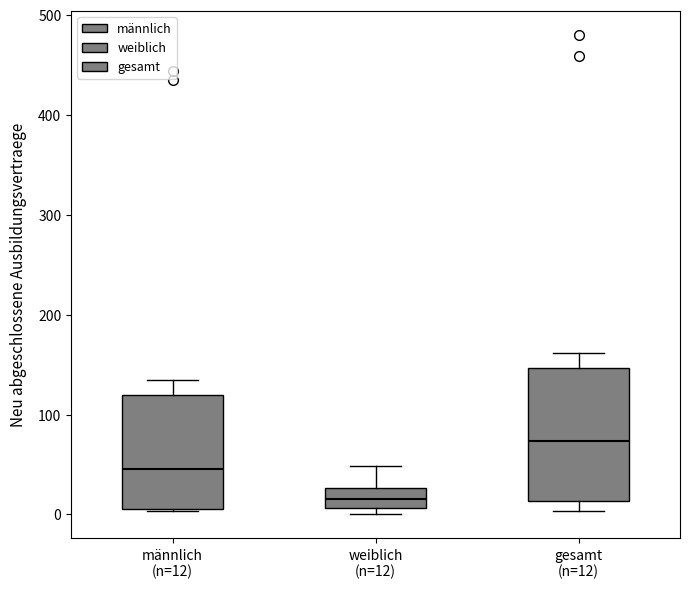

Which box has the lowest median line?

weiblich (n=12)